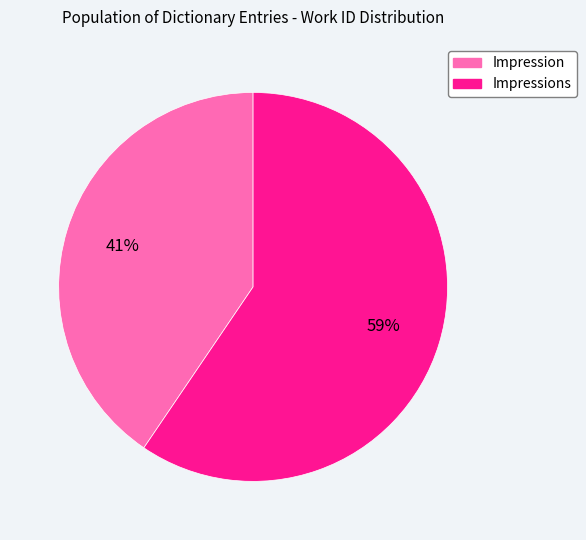

To the nearest percent, what is the average slice percentage?

50%